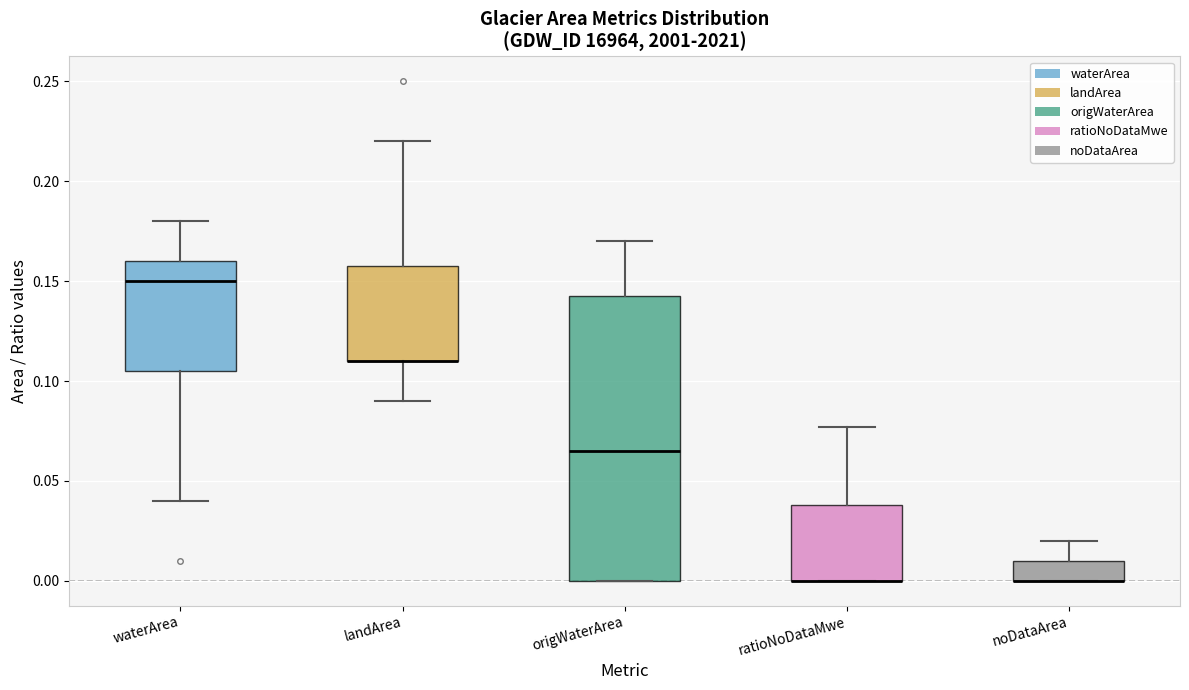

Where is the lower edge of the box for landArea on the y-axis? The values are not printed on the chart, so give them approximately, as read against the axis.

0.110